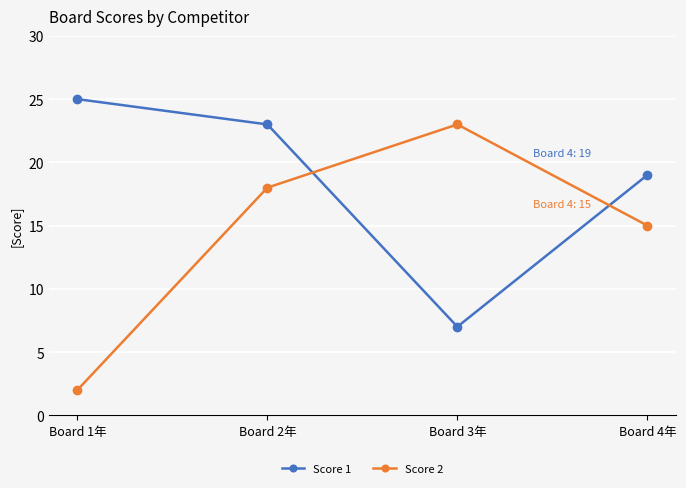

Does the chart have visible grid lines?

Yes